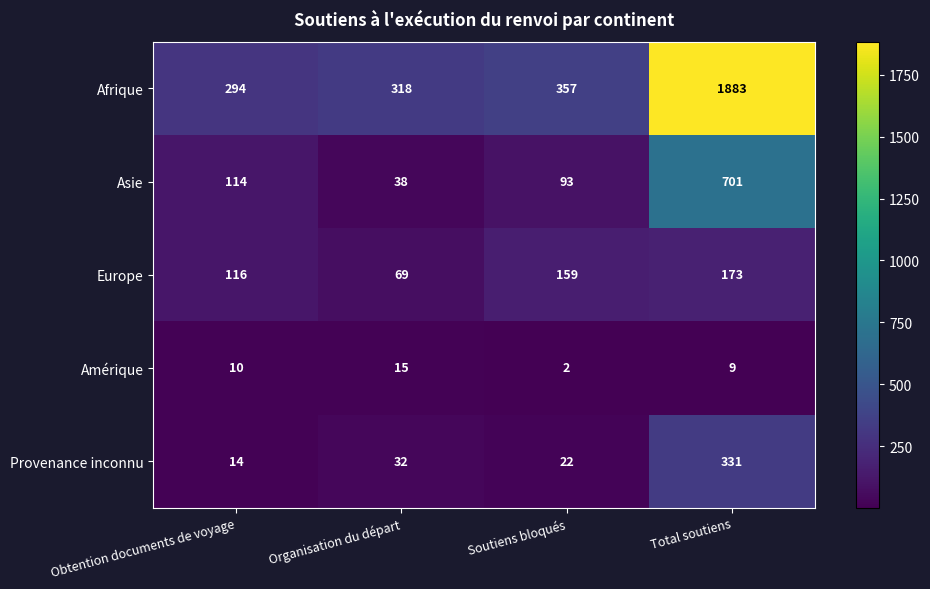

What is the total value across all series at Soutiens bloqués?

633